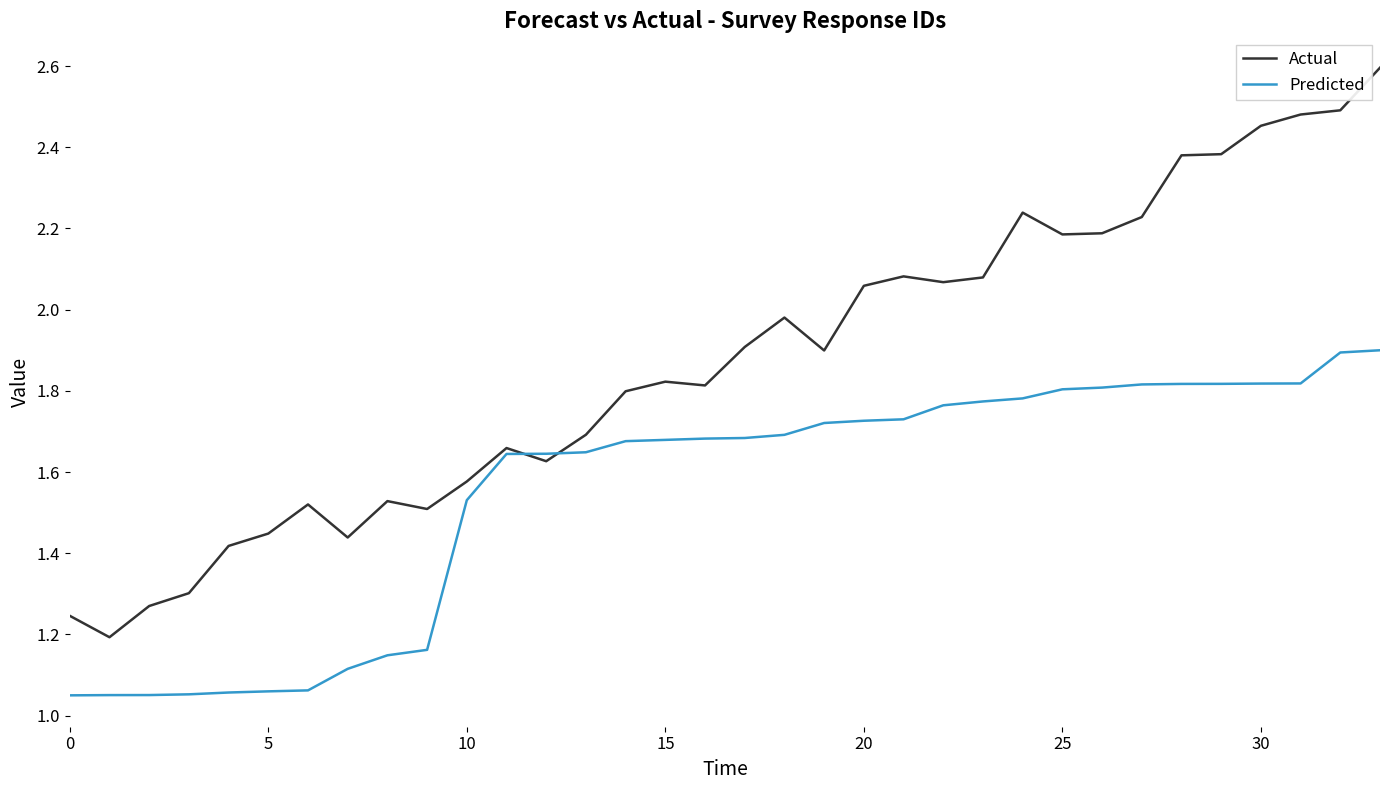

List the series in order of their overall mean, lowest first.

Predicted, Actual